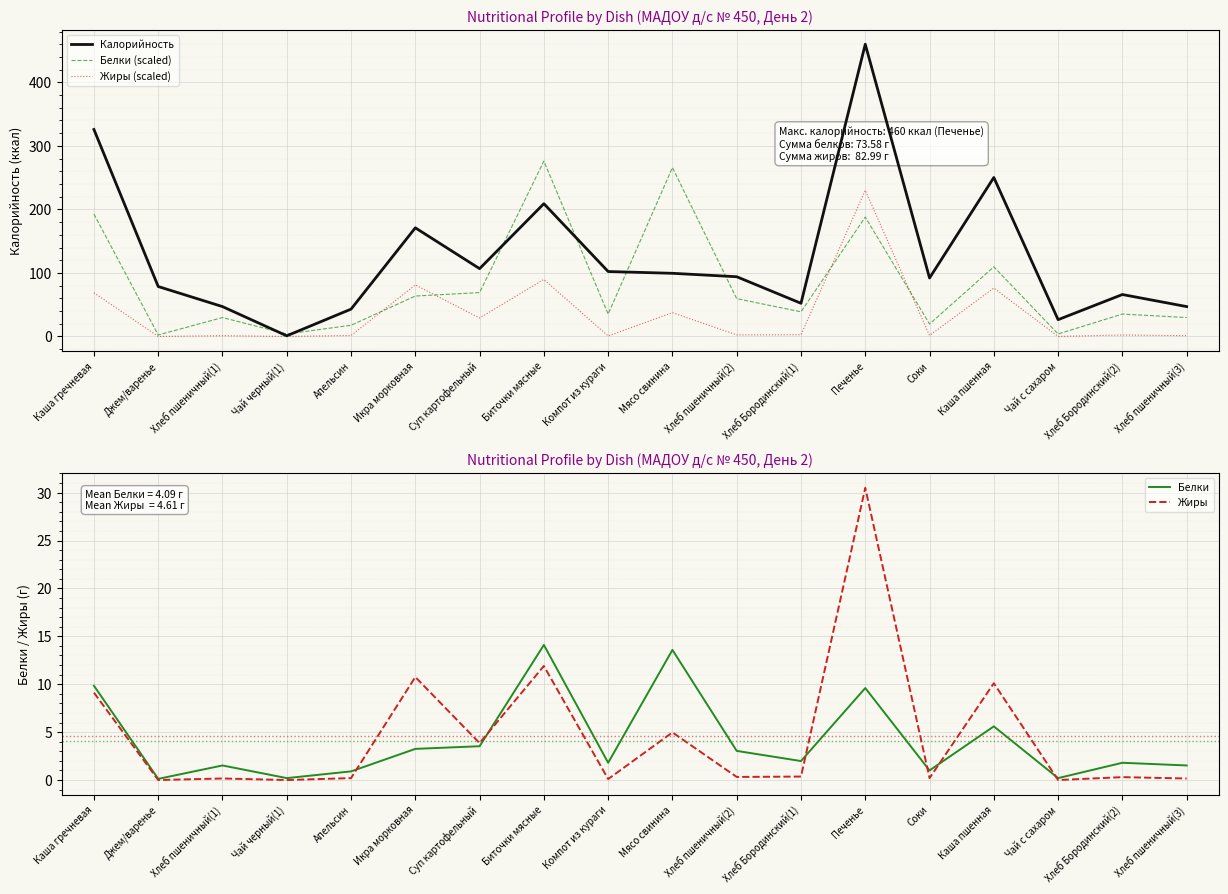

At which category does the chart reach its minimum across all series?

Джем/варенье